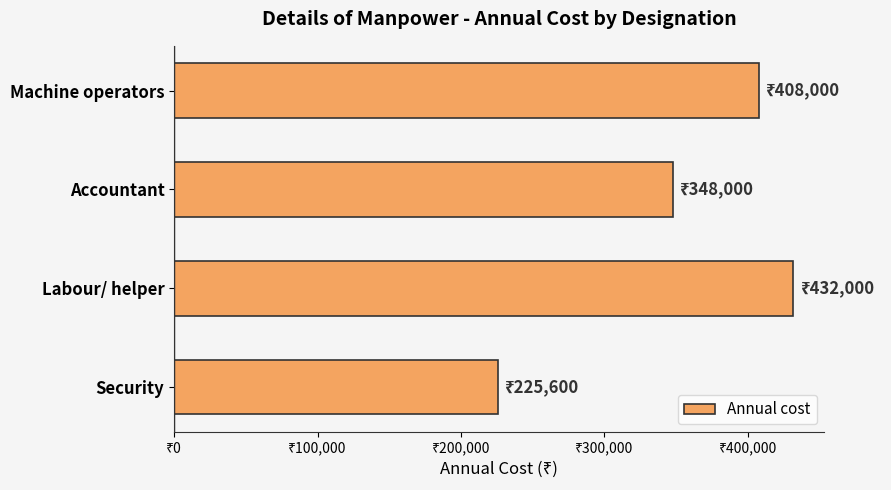

Are the bars horizontal?

Yes